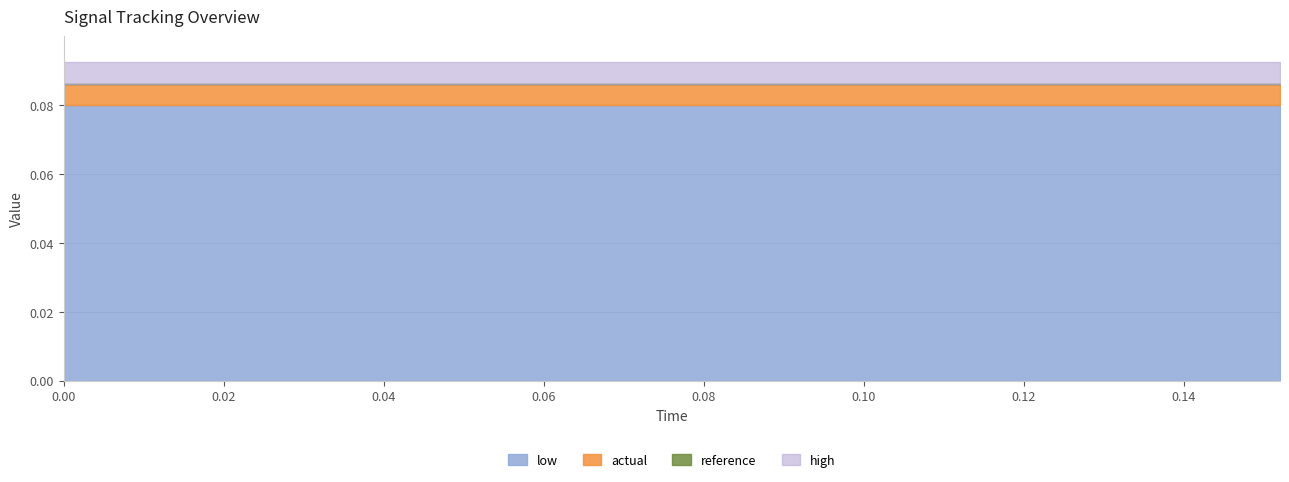

What is the maximum value shown in the chart?

0.1